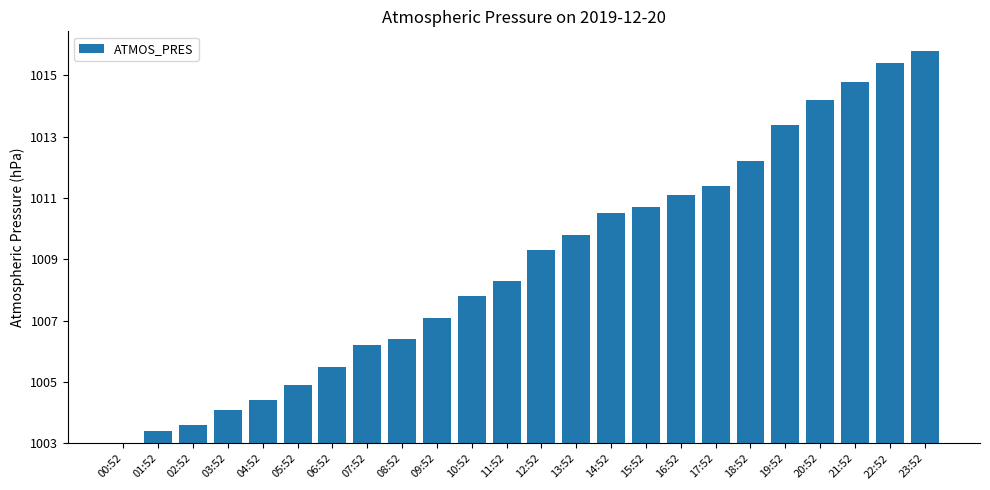

What is the approximate value at 10:52?

4.8